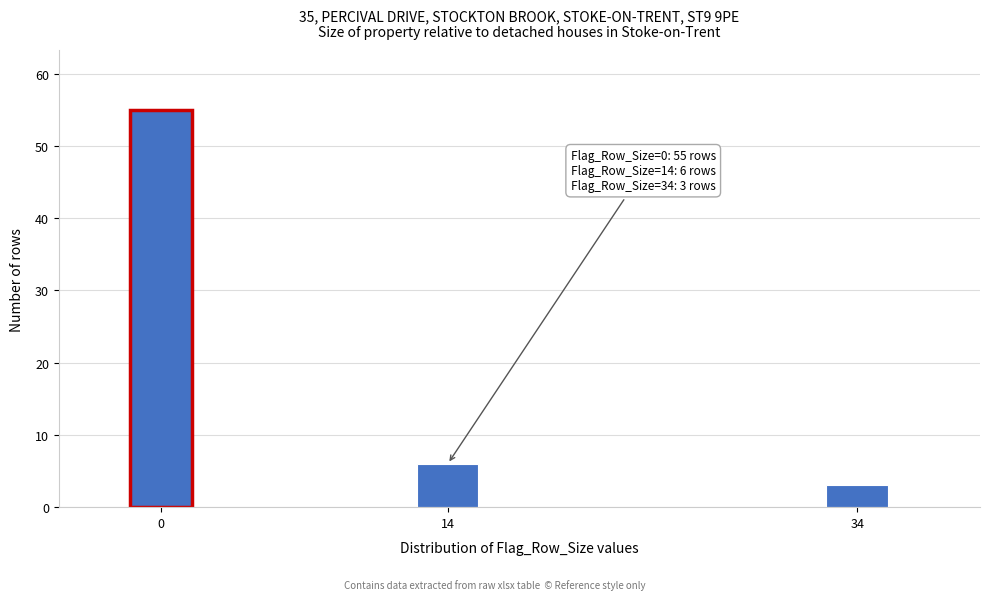

Reading left to right, extract all data points from this chart.

55	6	3